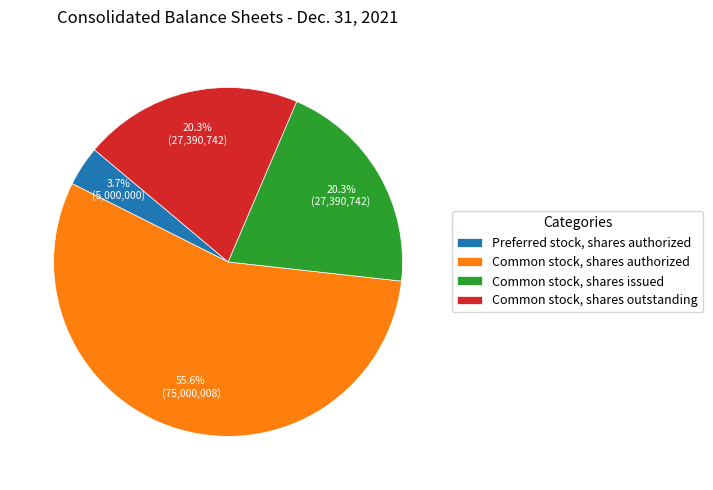

To the nearest percent, what is the combined percentage of Common stock, shares issued and Preferred stock, shares authorized?

24%